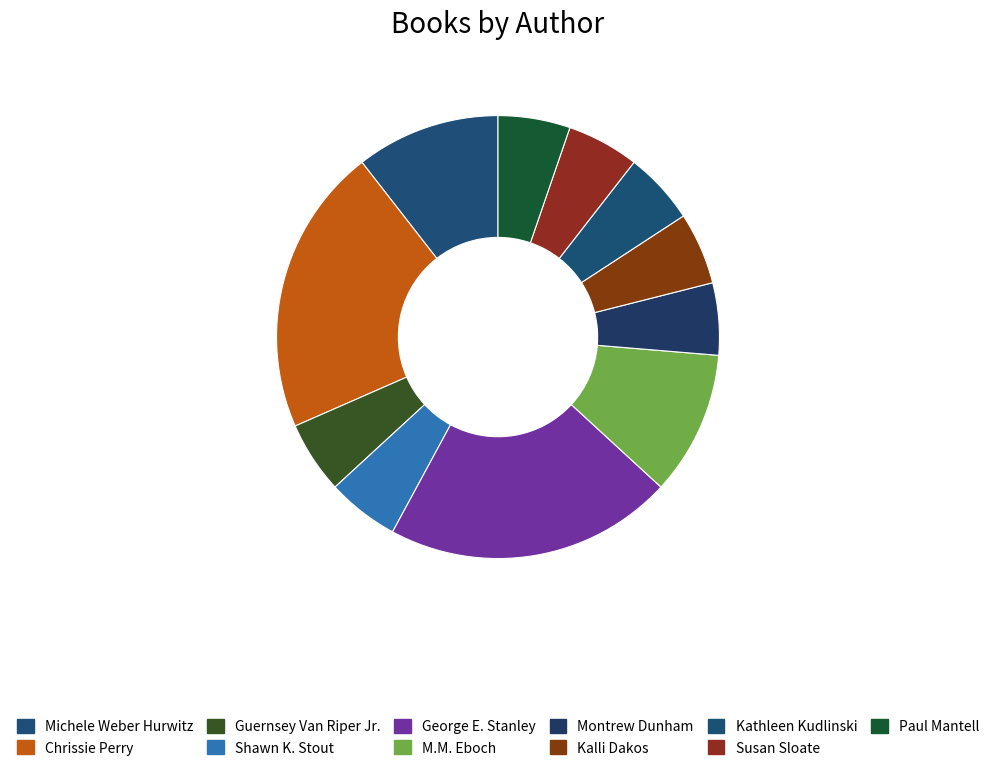

How many segments does this pie chart have?

11